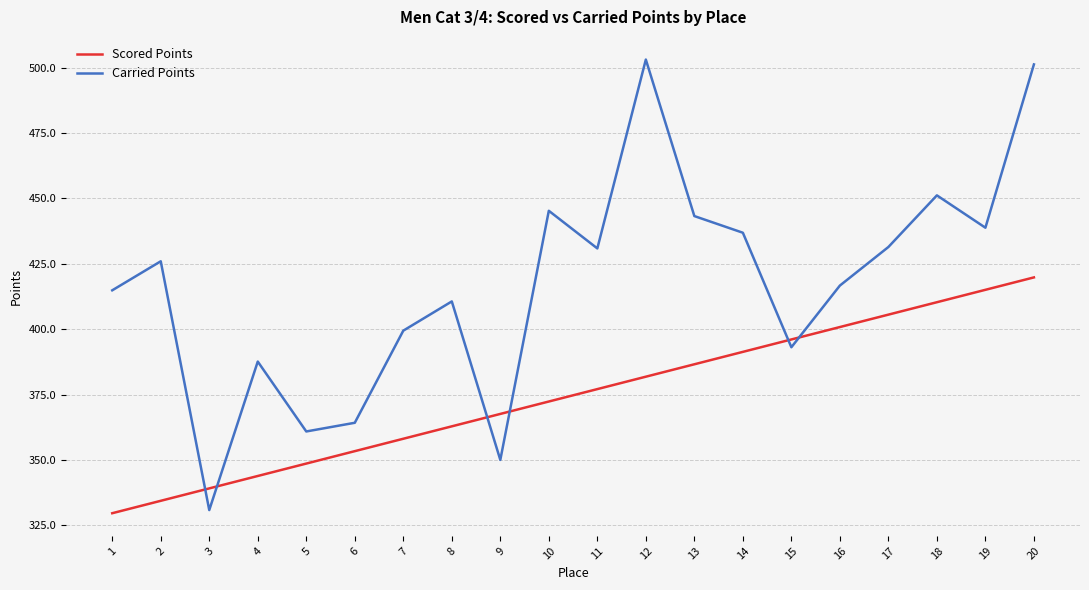

What is the difference between the Carried Points values at 13 and 1?

28.4